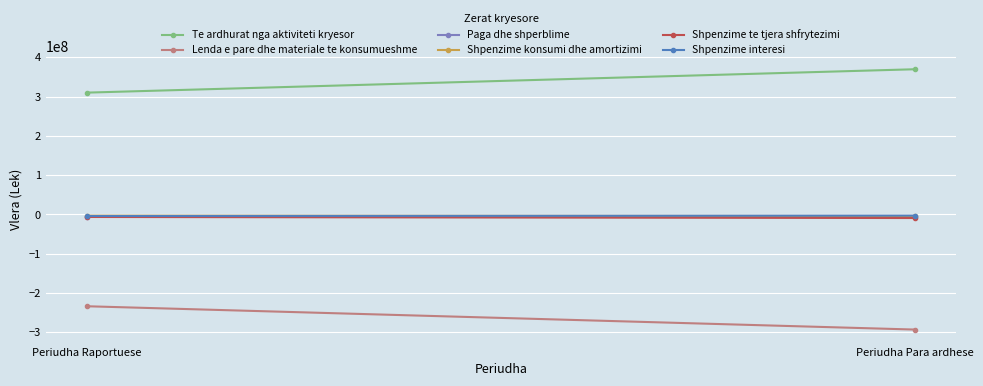

What is the sum of the Te ardhurat nga aktiviteti kryesor values at Periudha Raportuese and Periudha Para ardhese?

679494453